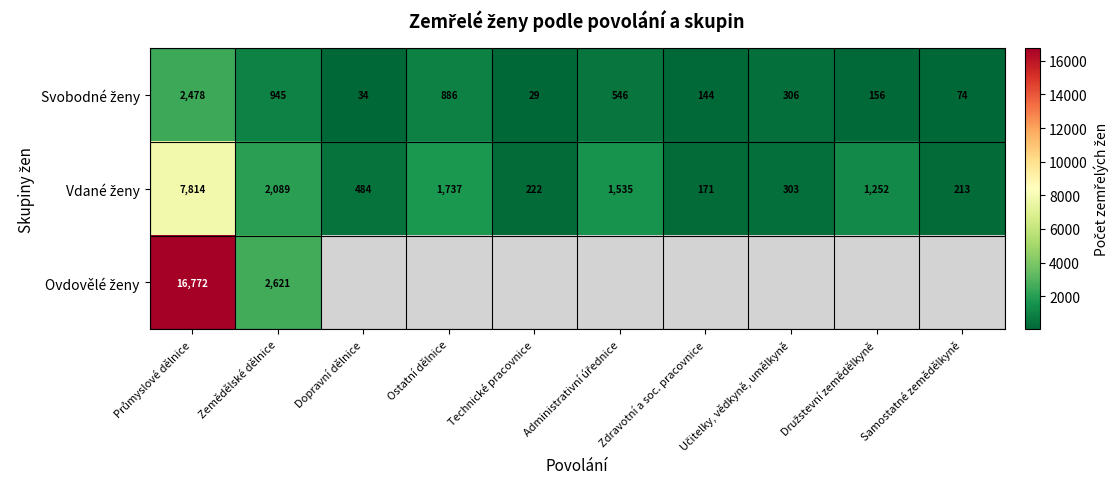

What is the total value across all series at Zemědělské dělnice?

5655